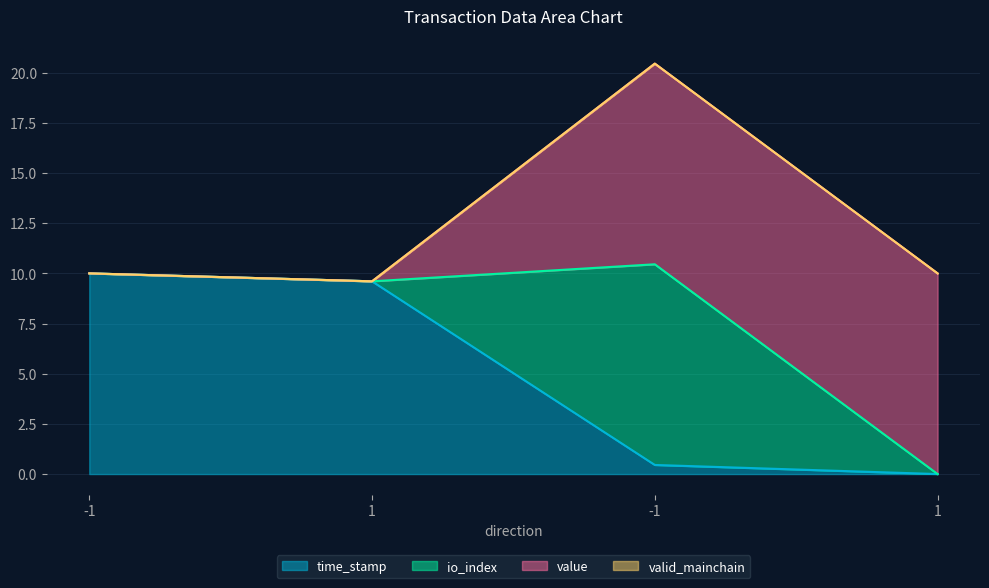

Does the chart display data point markers on the line(s)?

No